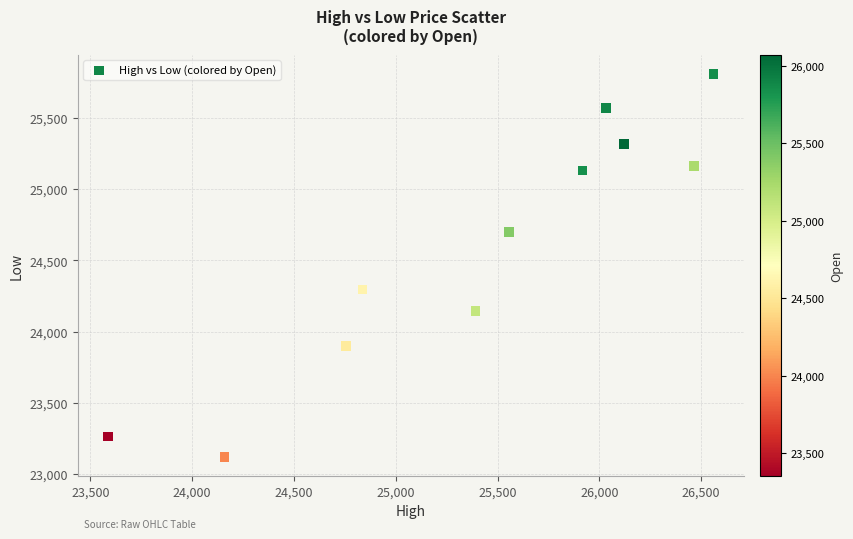

What Y value in the scatter plot is closest to 24464?

24297.6